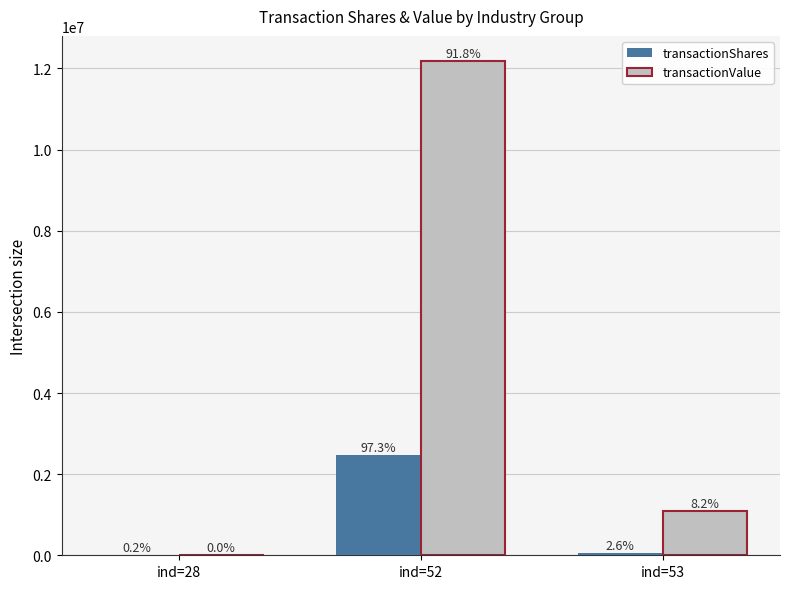

Is the value of transactionShares at ind=28 greater than the value of transactionValue at ind=28?

Yes